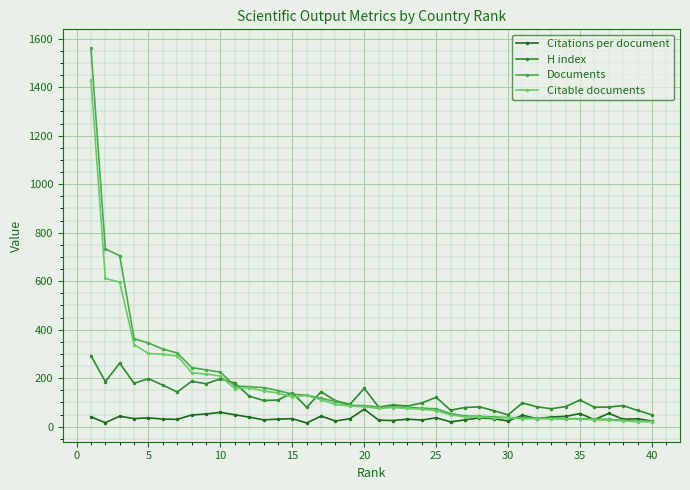

Which series has the widest spread of values?

Documents